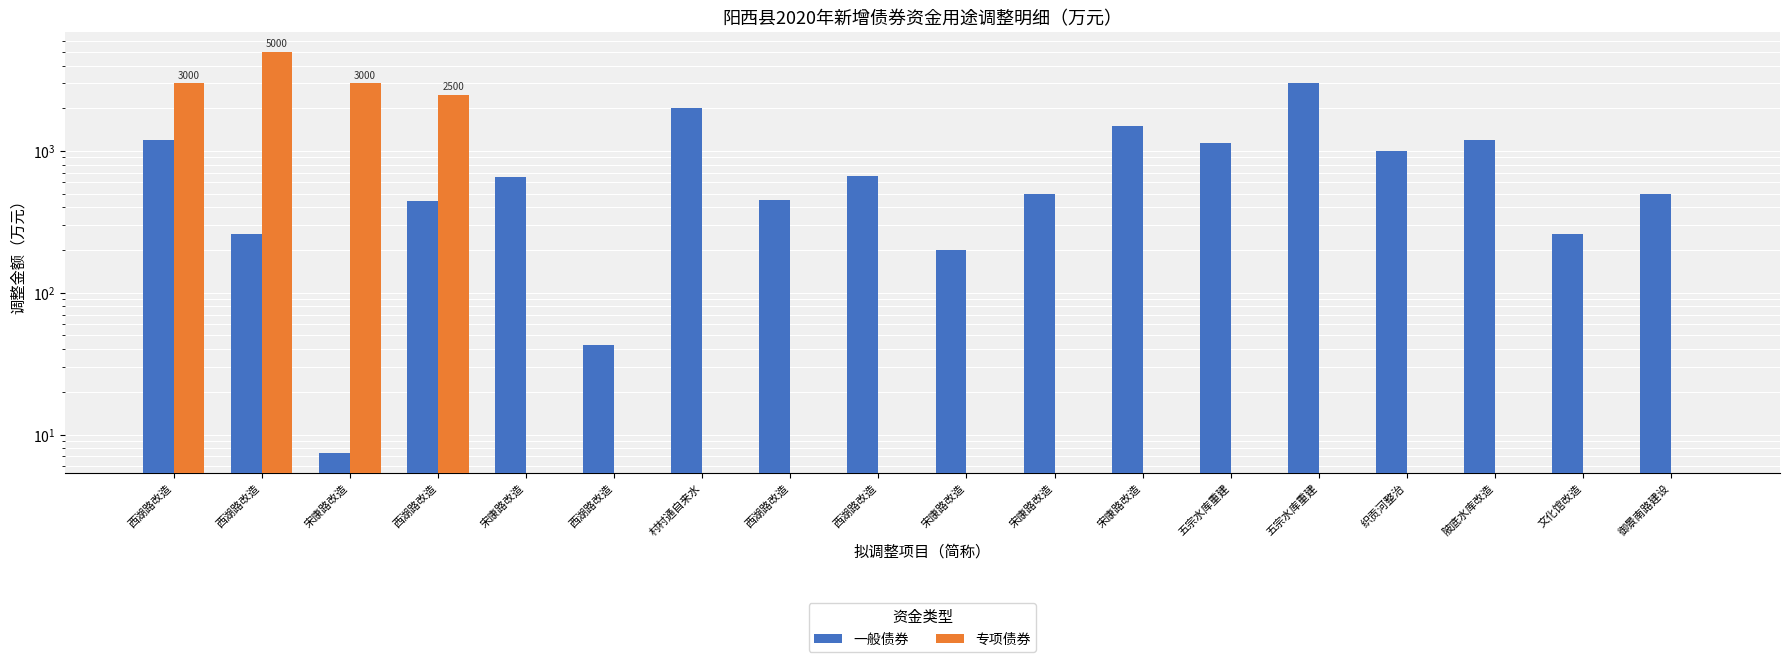

What are all the series names shown in the legend?

一般债券, 专项债券